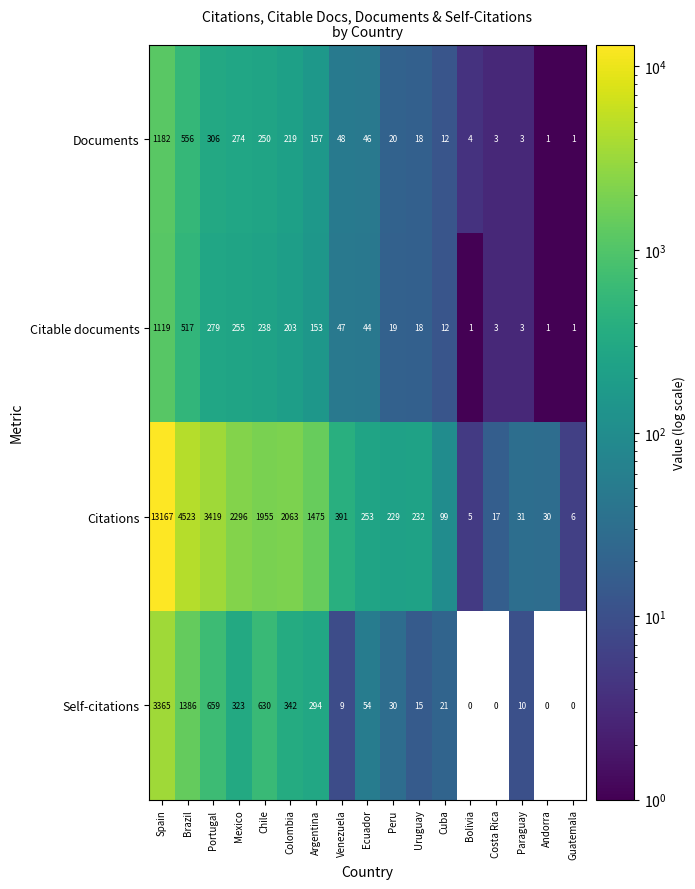

How many categories are shown in the chart?

17